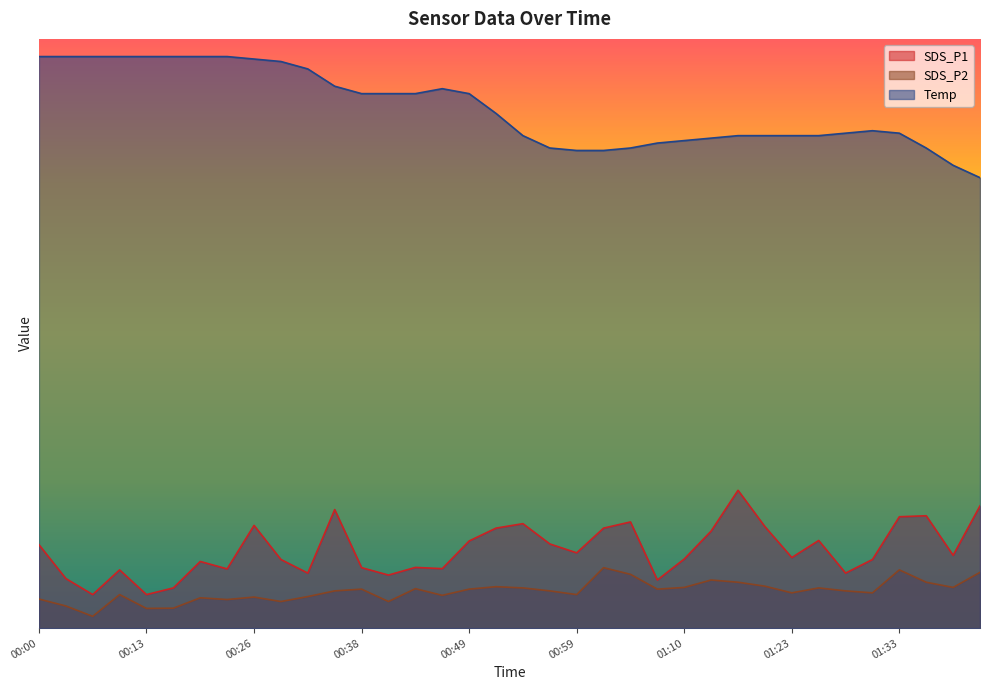

How many interior local peaks does the SDS_P2 series have?

10